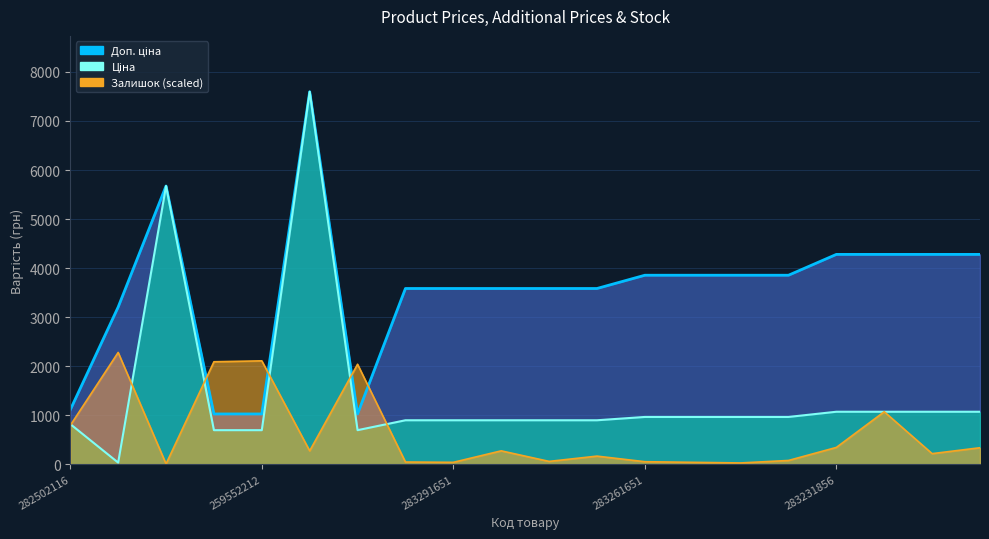

What are all the series names shown in the legend?

Ціна, Доп. ціна, Залишок